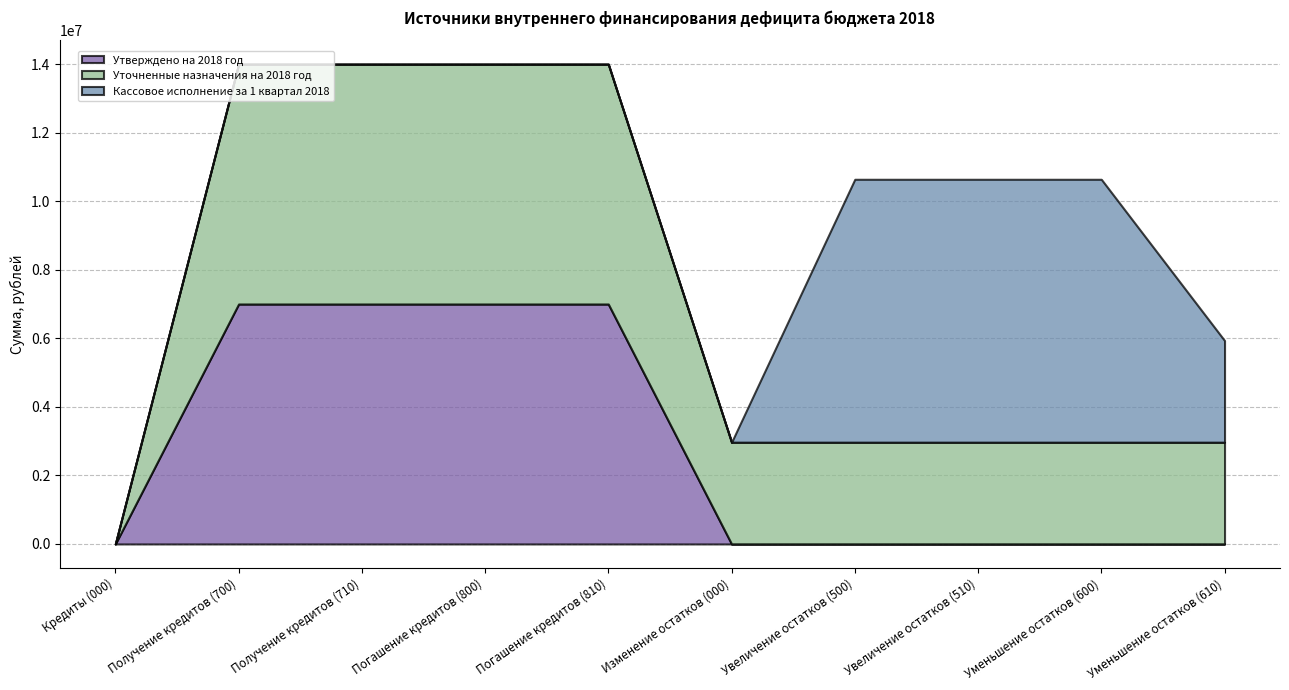

What is the label of the 9th point from the right?

Получение кредитов (700)